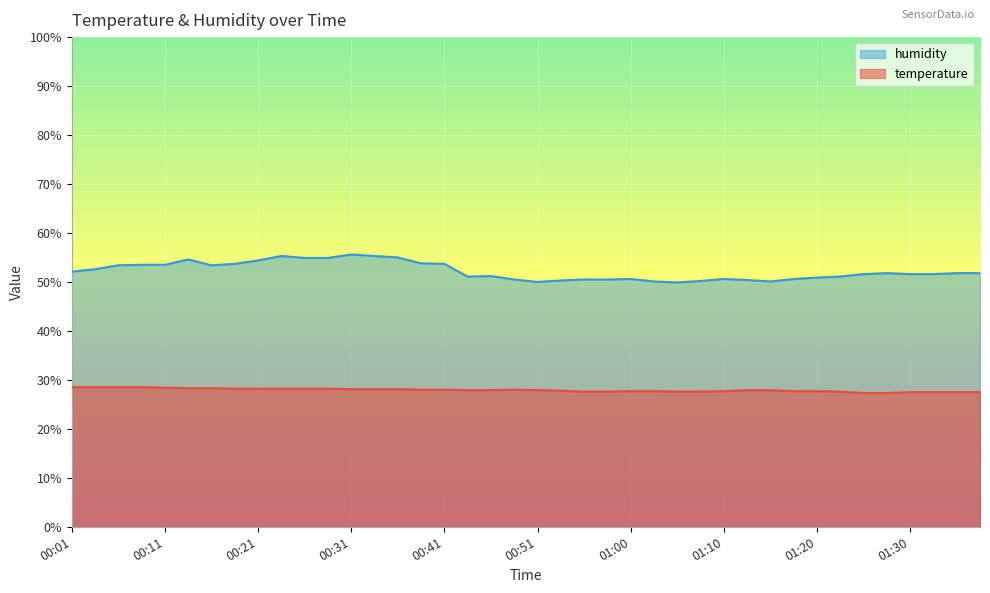

What is the total value across all series at 00:53?

78.1